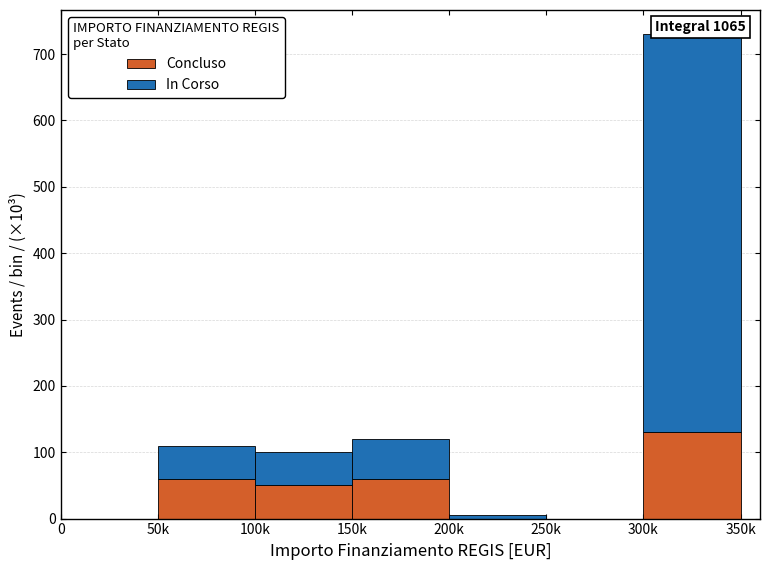

Reading right to left, list the values for the Concluso series.

300k=130	250k=0	200k=0	150k=60	100k=50	50k=60	0=0